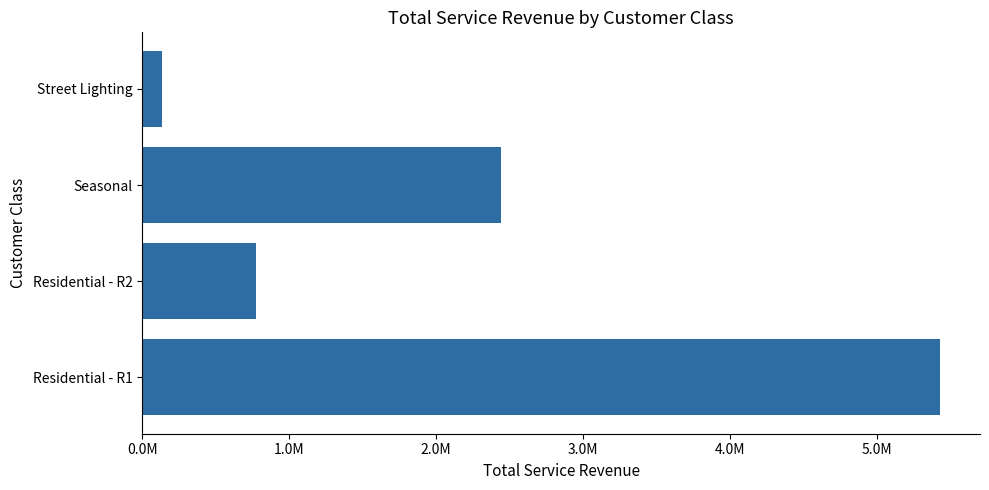

Which category has the lowest value across all series?

Street Lighting